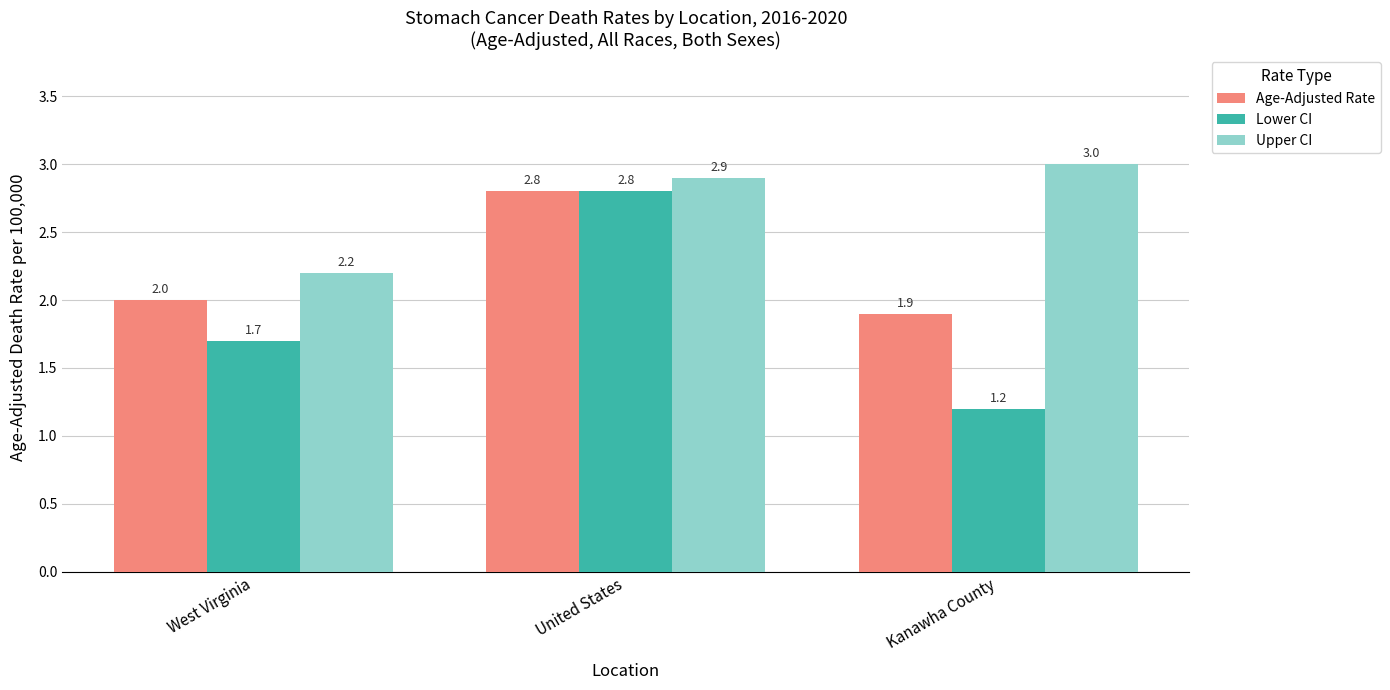

What is the total value across all series at Kanawha County?

6.1